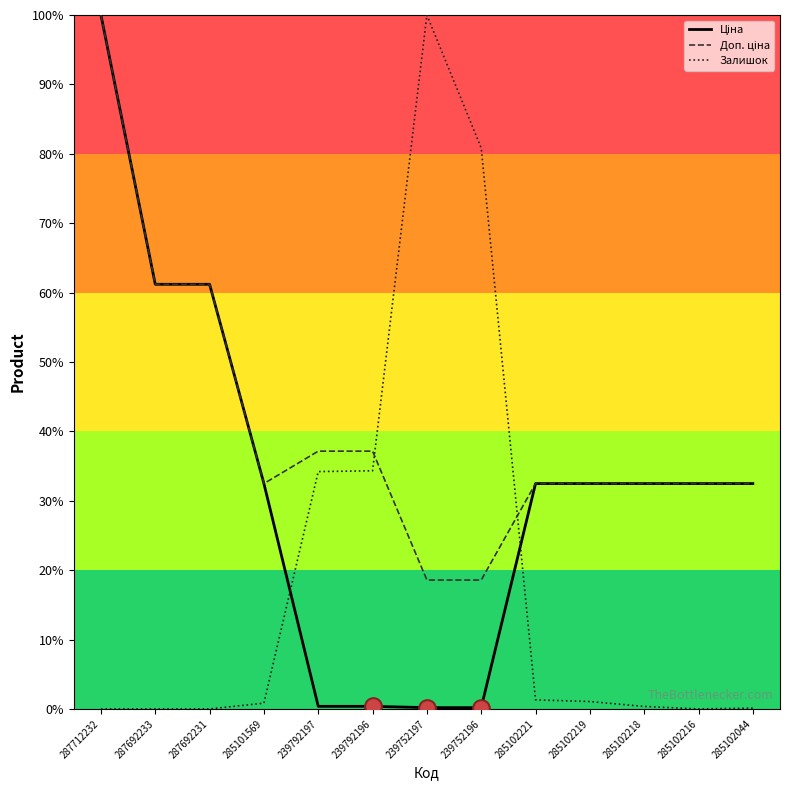

Is it true that Доп. ціна equals 87.5 at 287692231?

False